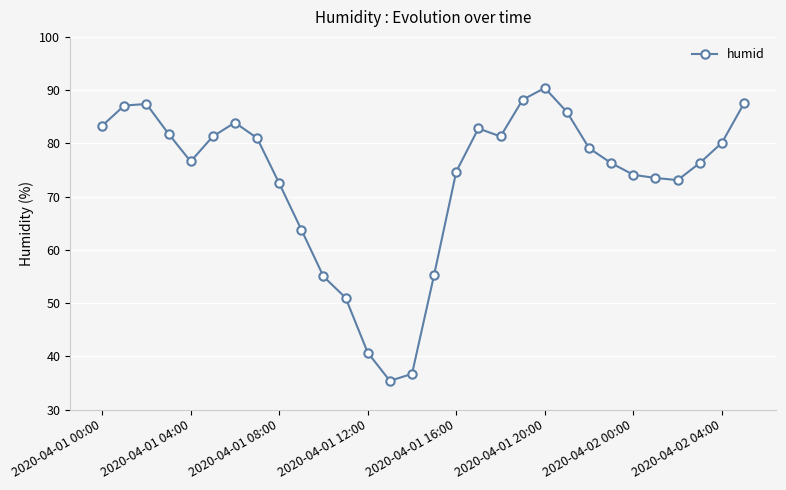

What is the sum of all values?

2196.1